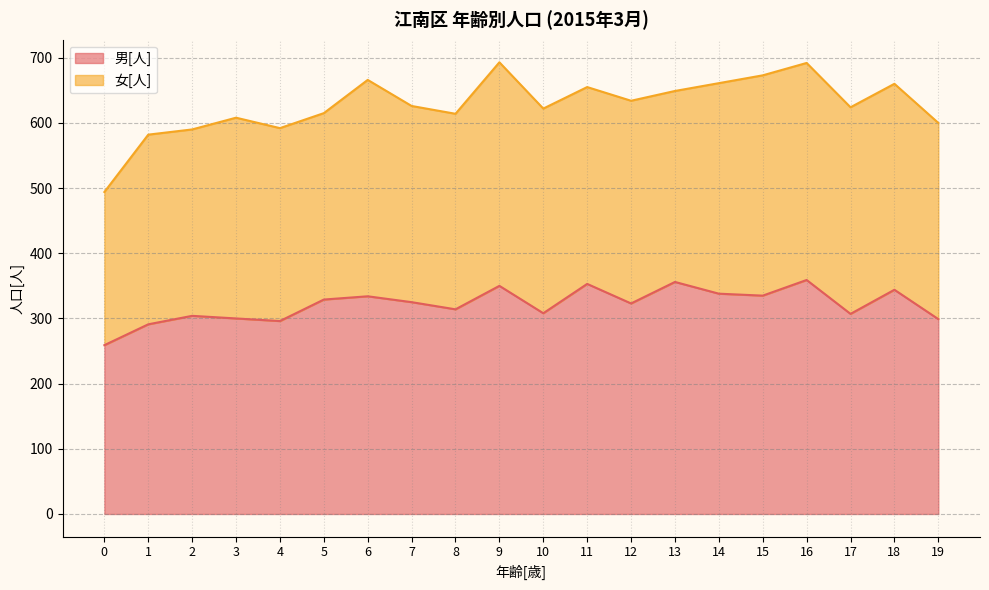

What is the maximum value shown in the chart?

359